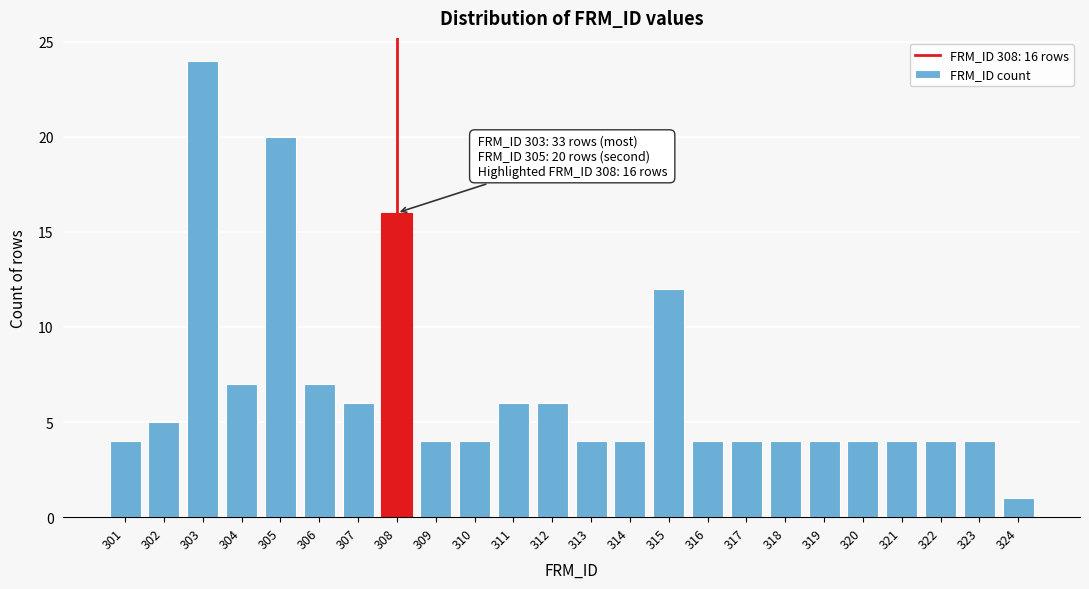

Reading left to right, list all the values displayed in this chart.

4	5	24	7	20	7	6	16	4	4	6	6	4	4	12	4	4	4	4	4	4	4	4	1